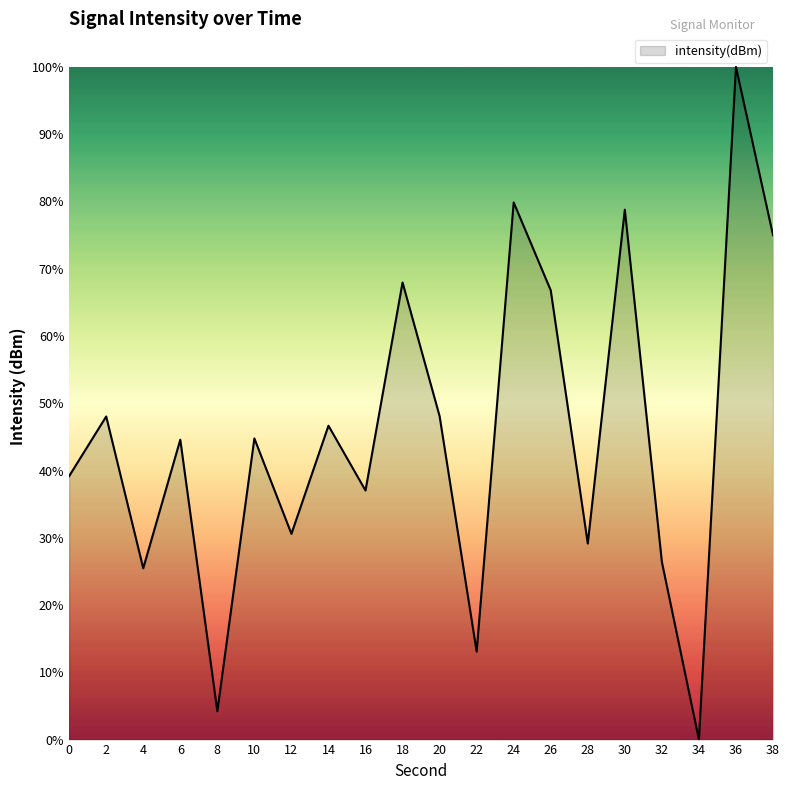

What is the difference between the values at 38 and 30?

3.8